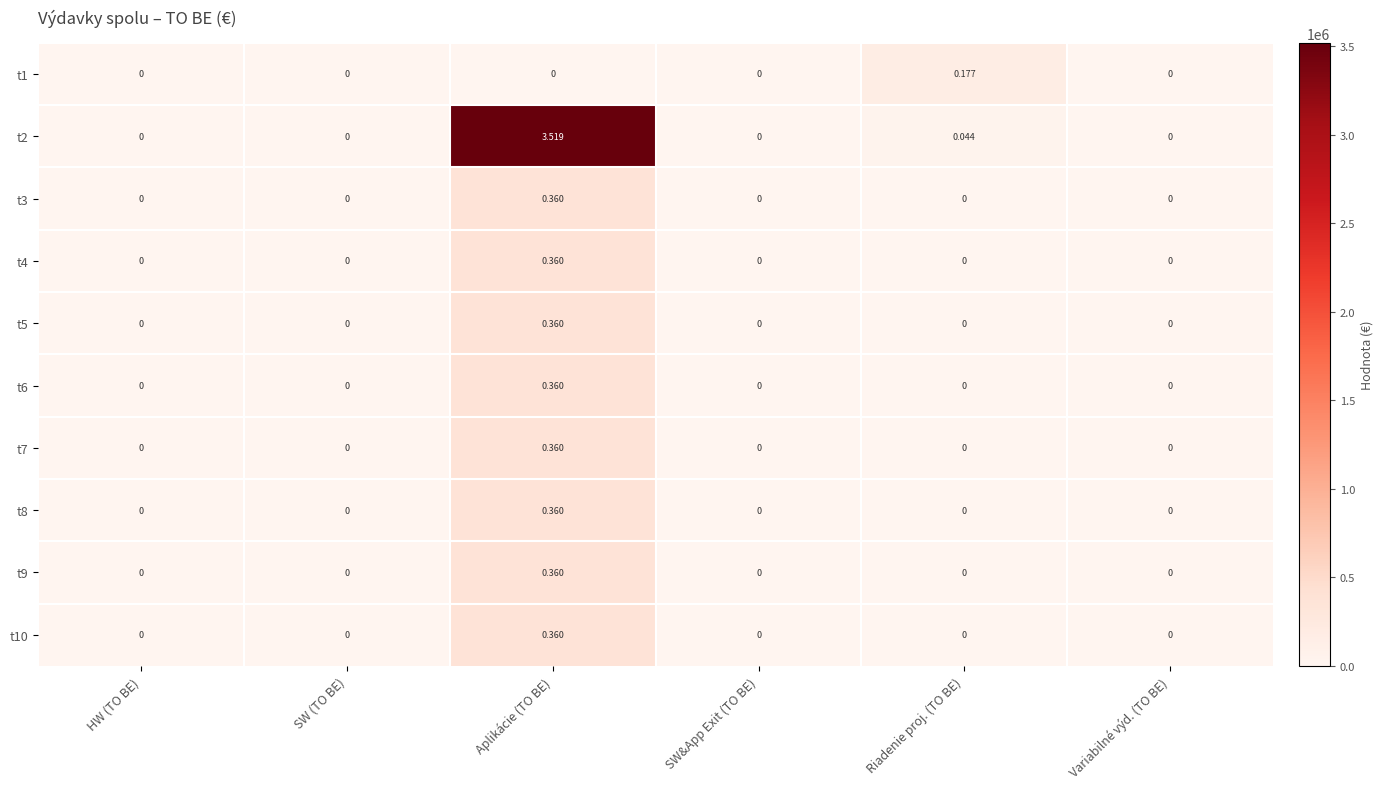

Which category has the highest value in the t4 series?

Aplikácie (TO BE)